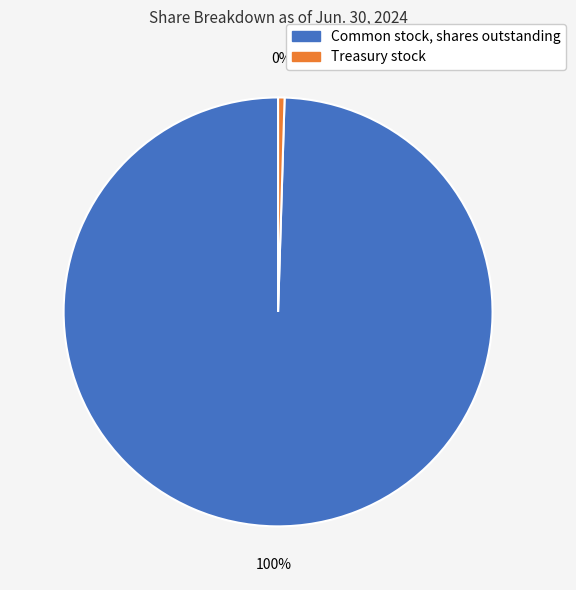

Rank the categories by value from lowest to highest.

Treasury stock, Common stock, shares outstanding